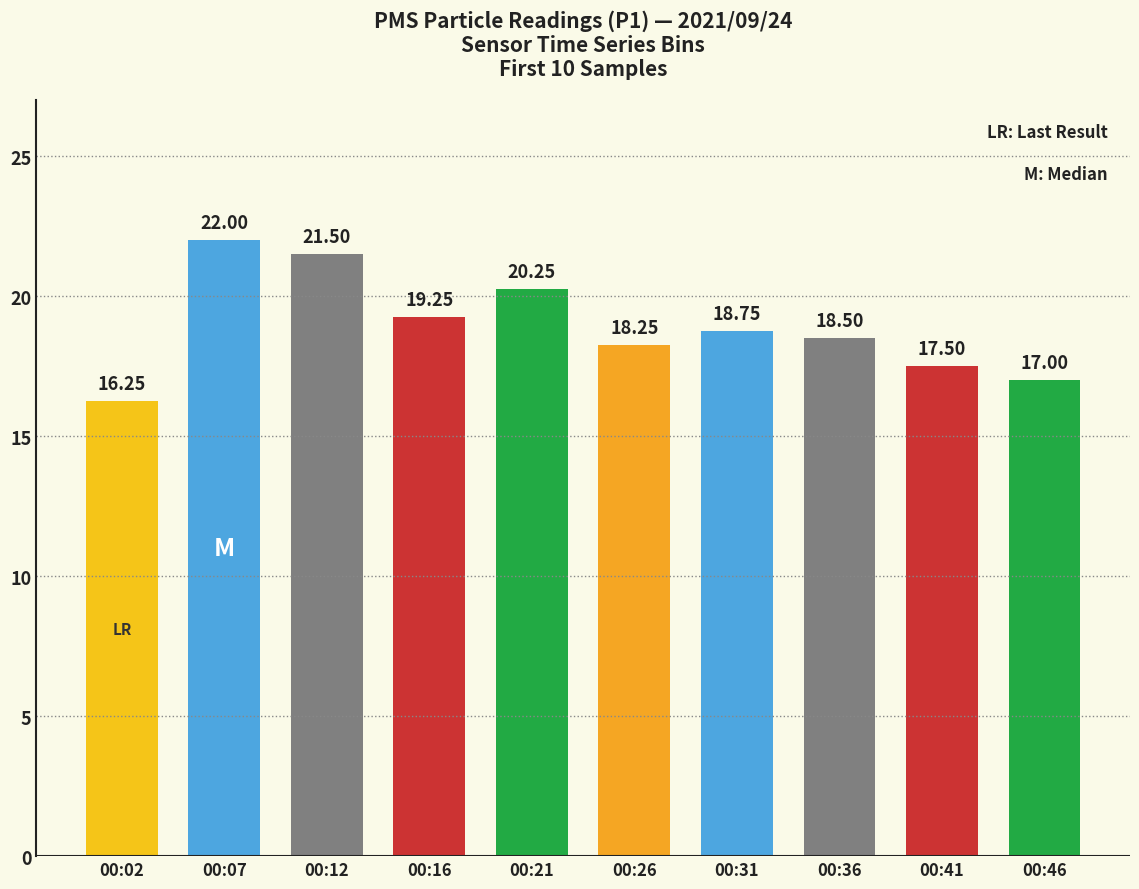

How many data points are above 18?

7